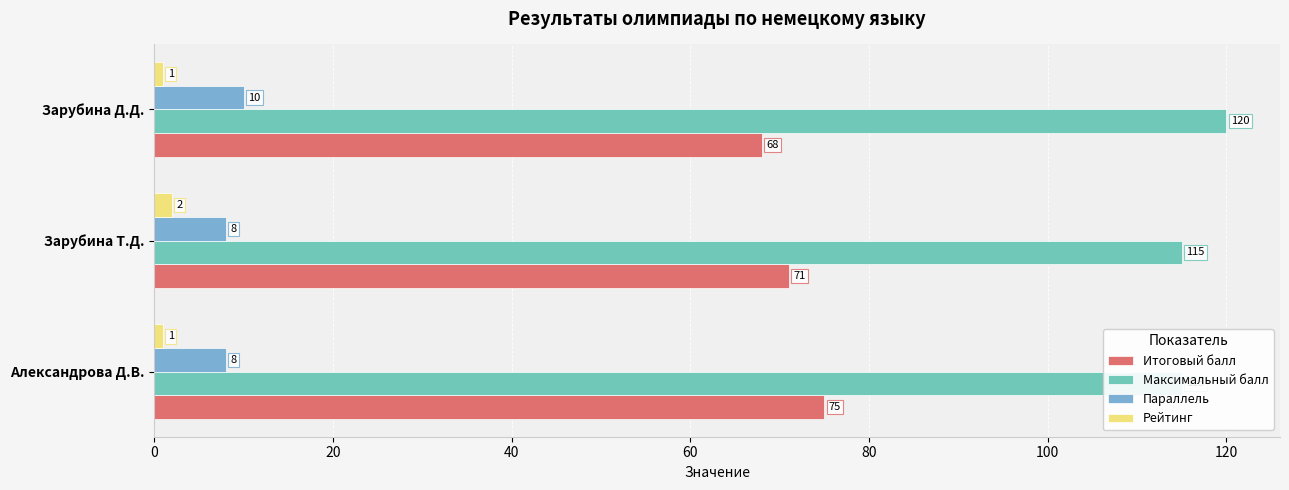

How many groups of bars are there?

3